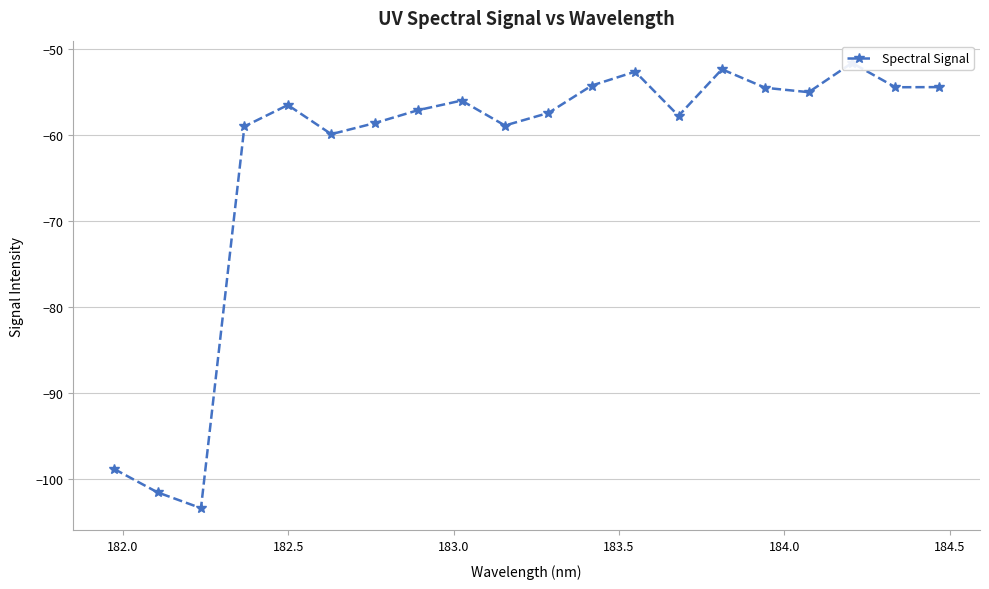

What is the sum of all values?

-1254.1